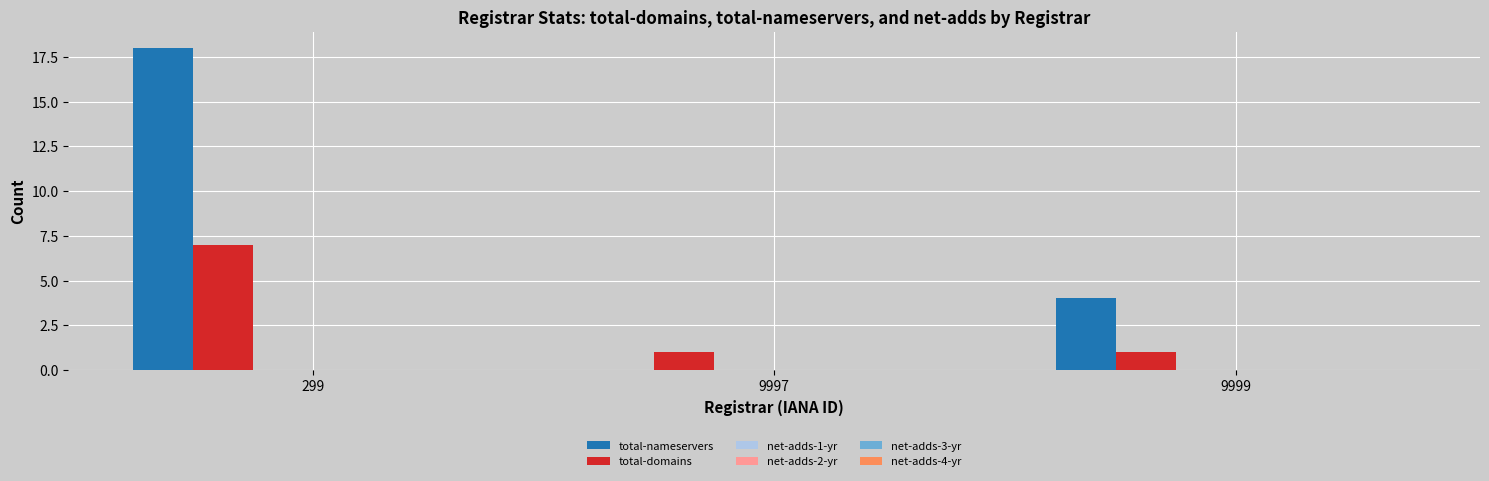

What is the highest value of the total-nameservers series?

18